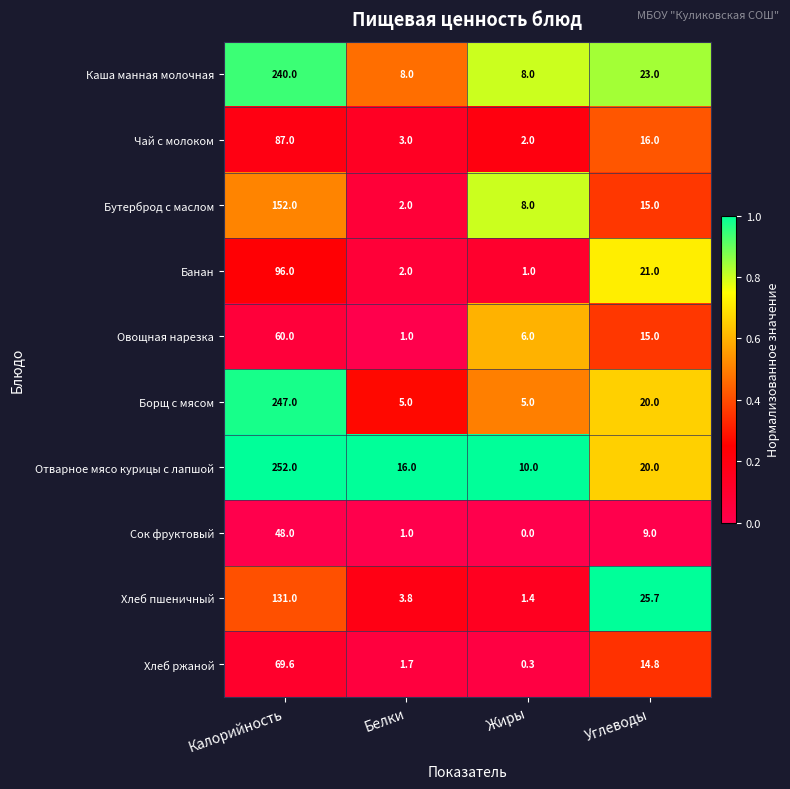

What is the total value across all series at Жиры?

41.7